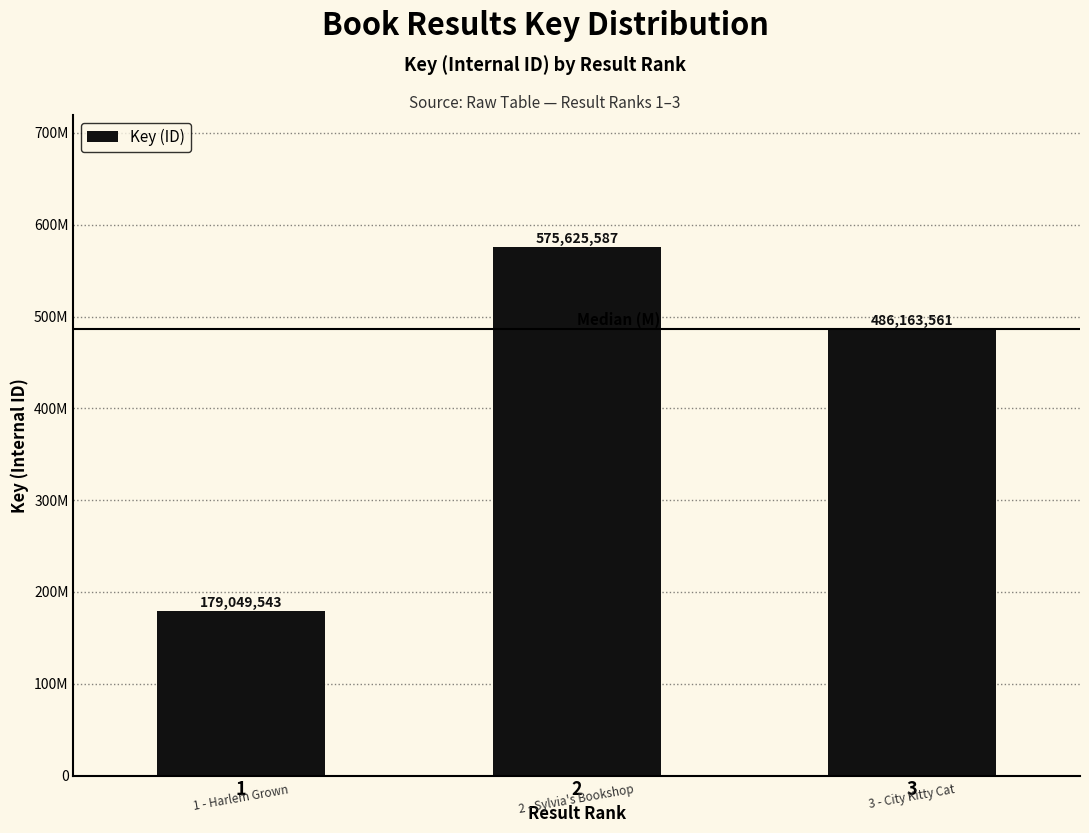

Where does the data first go above 486163561?

2